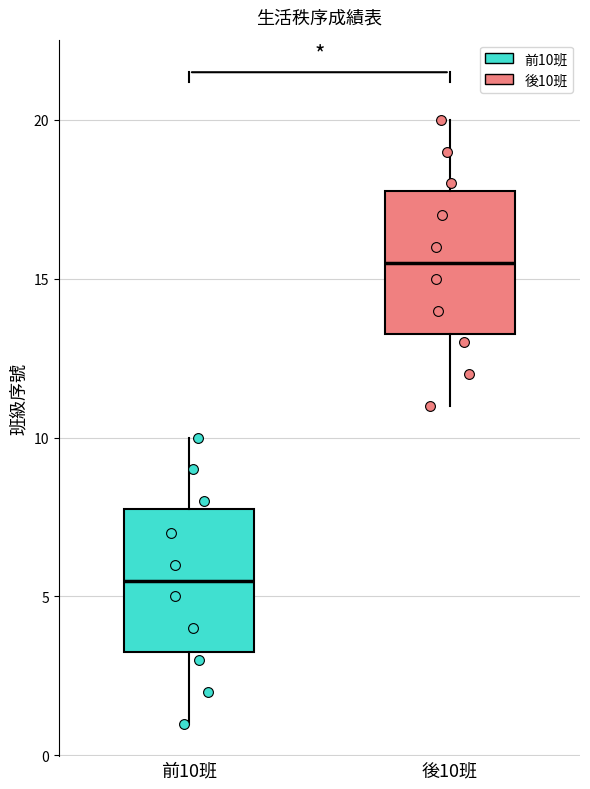

Which box's median line is the highest?

後10班